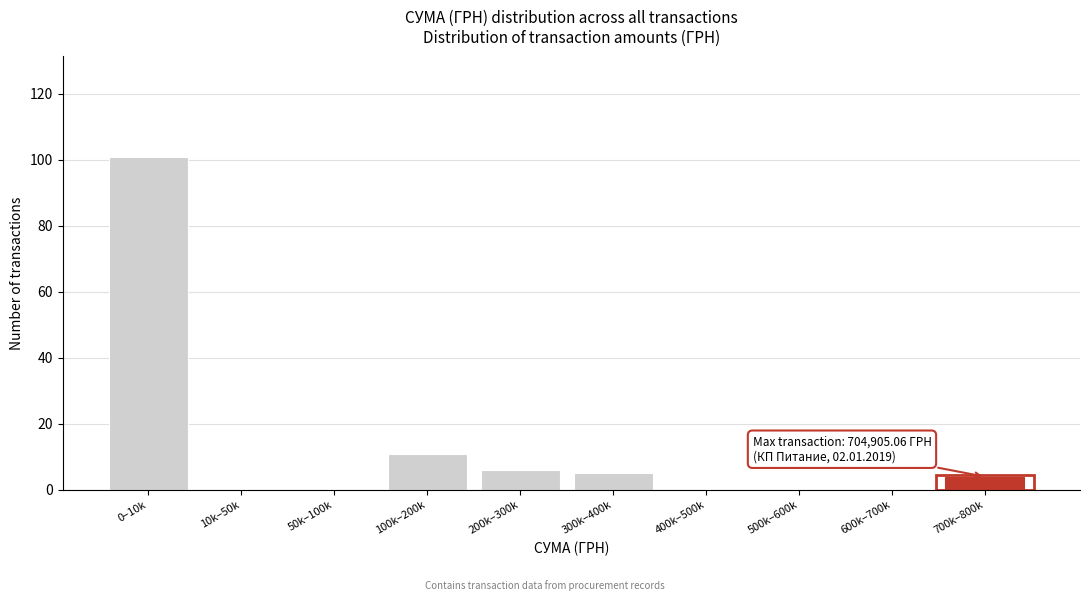

Reading left to right, list all the values displayed in this chart.

0–10k=101	10k–50k=0	50k–100k=0	100k–200k=11	200k–300k=6	300k–400k=5	400k–500k=0	500k–600k=0	600k–700k=0	700k–800k=4